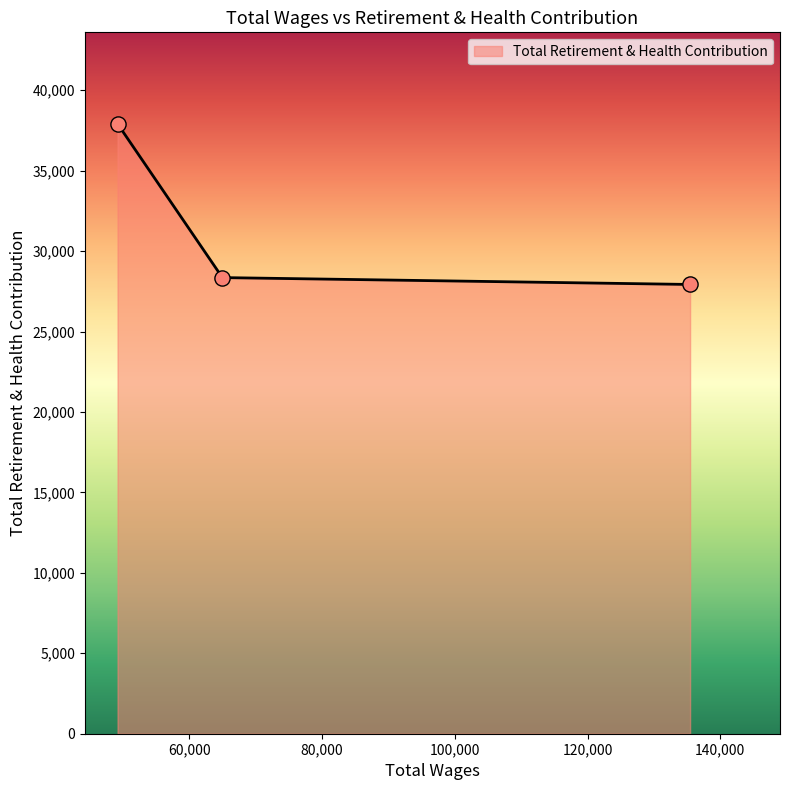

What is the sum of all values?

94184